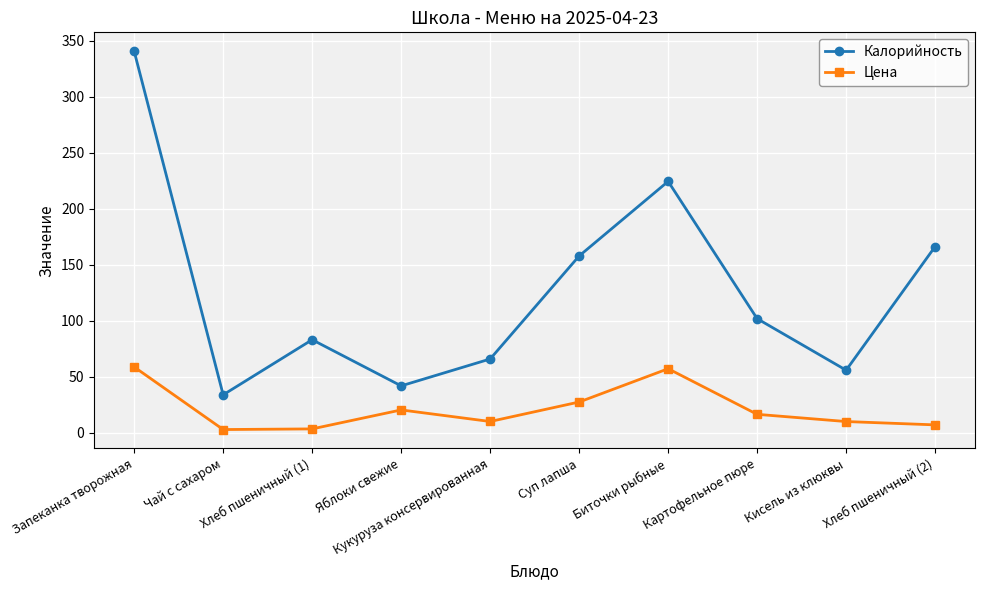

True or false: Калорийность has more than 2 points higher than both neighbors.

False